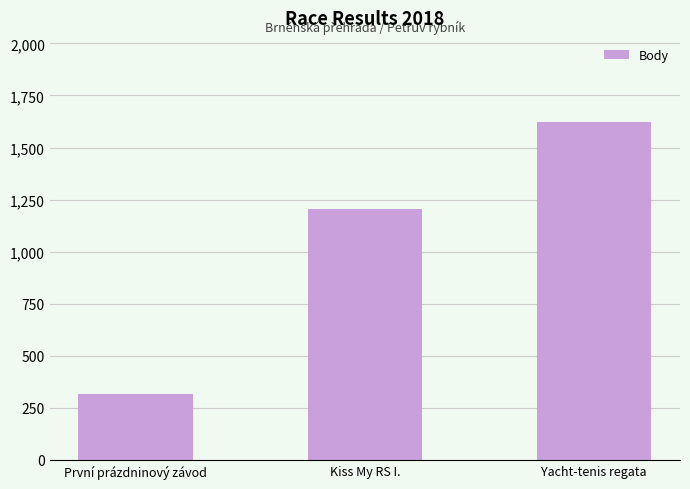

Is it true that the value at Kiss My RS I. is 1206?

True